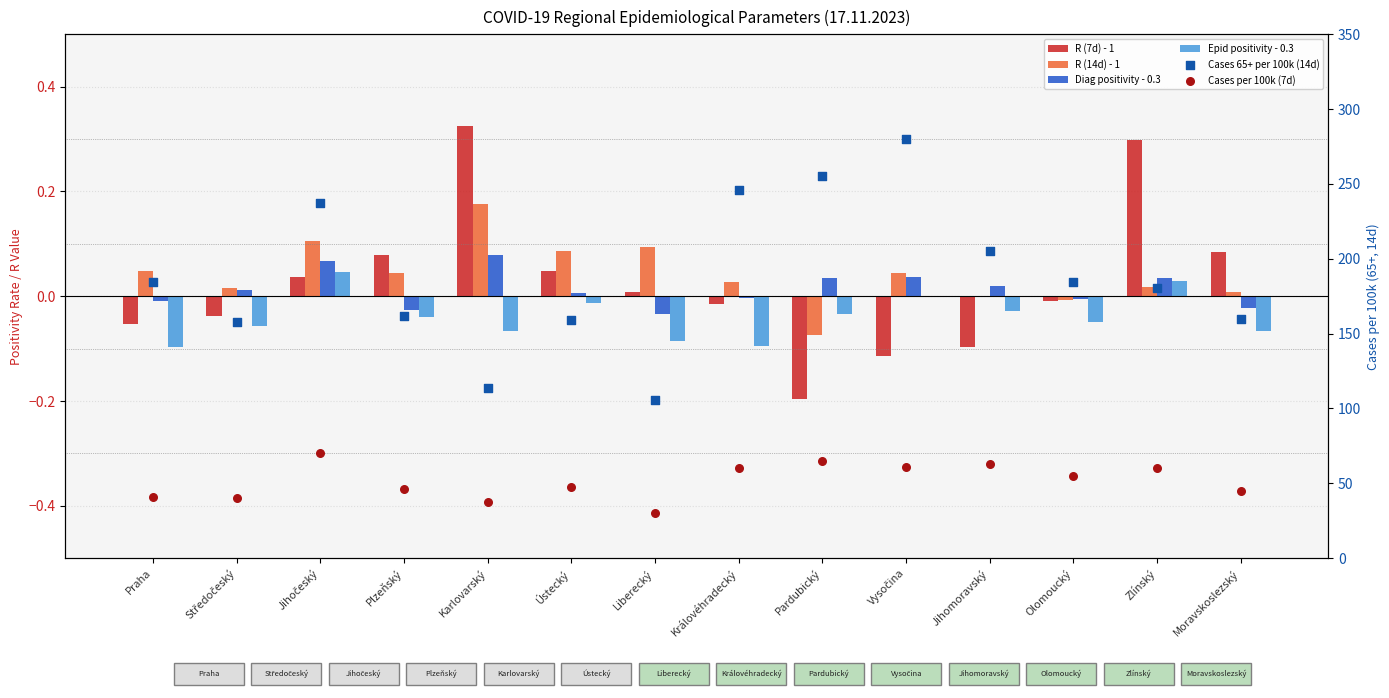

Which series has the widest spread of Y values?

Cases 65+ per 100k (14d)